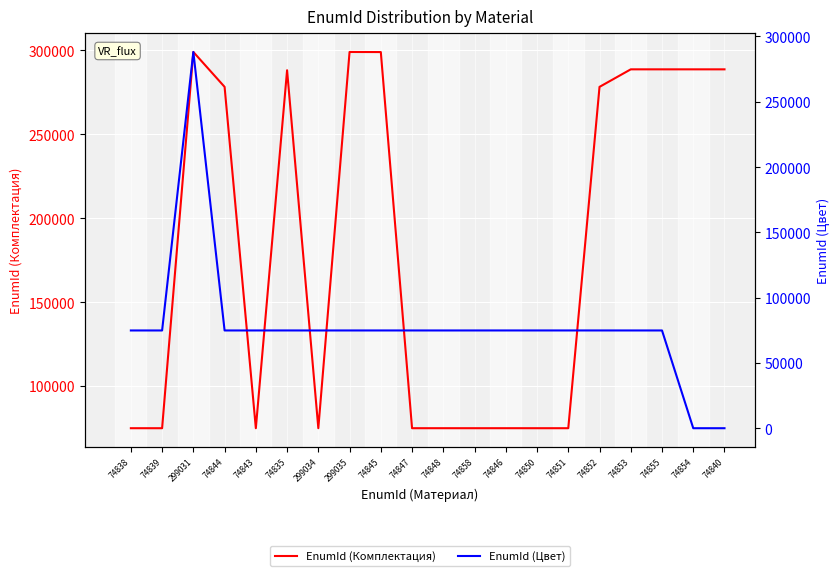

Reading left to right, list all the values displayed in this chart.

EnumId (Комплектация): 74879	74876	299032	278237	74878	288145	74883	299033	298979	74880	74884	74881	74885	74882	74877	278238	288689	288688	288687	288686
EnumId (Цвет): 74862	74861	288144	74863	74866	74875	74859	74867	74868	74869	74860	74870	74871	74872	74873	74874	74865	74864	0	0